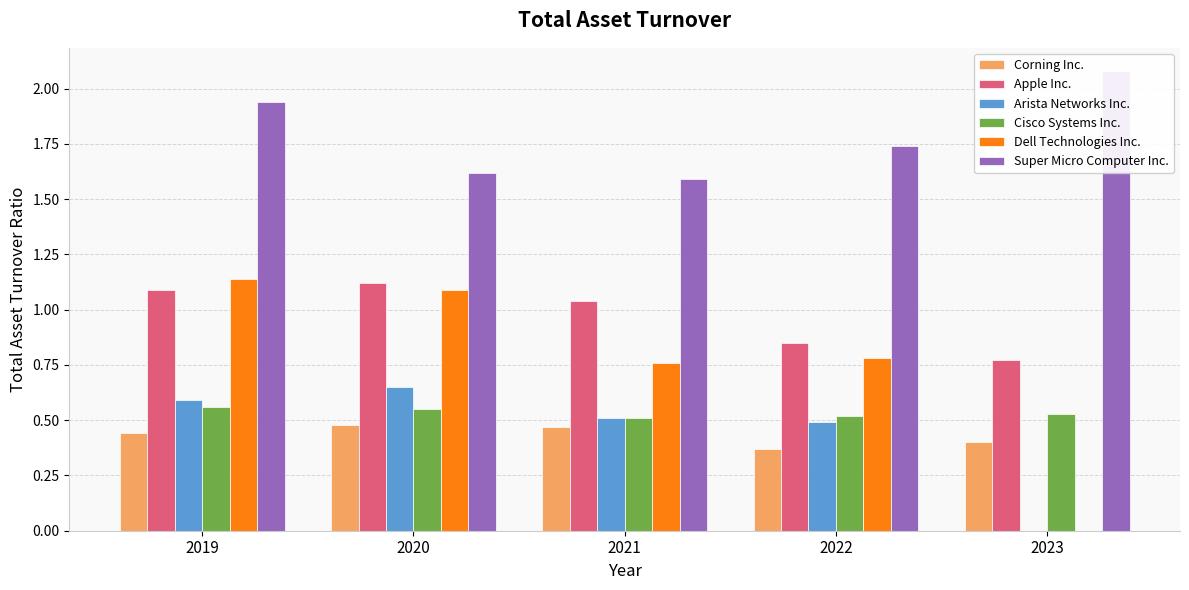

At which category is the sum across all series the highest?

2019